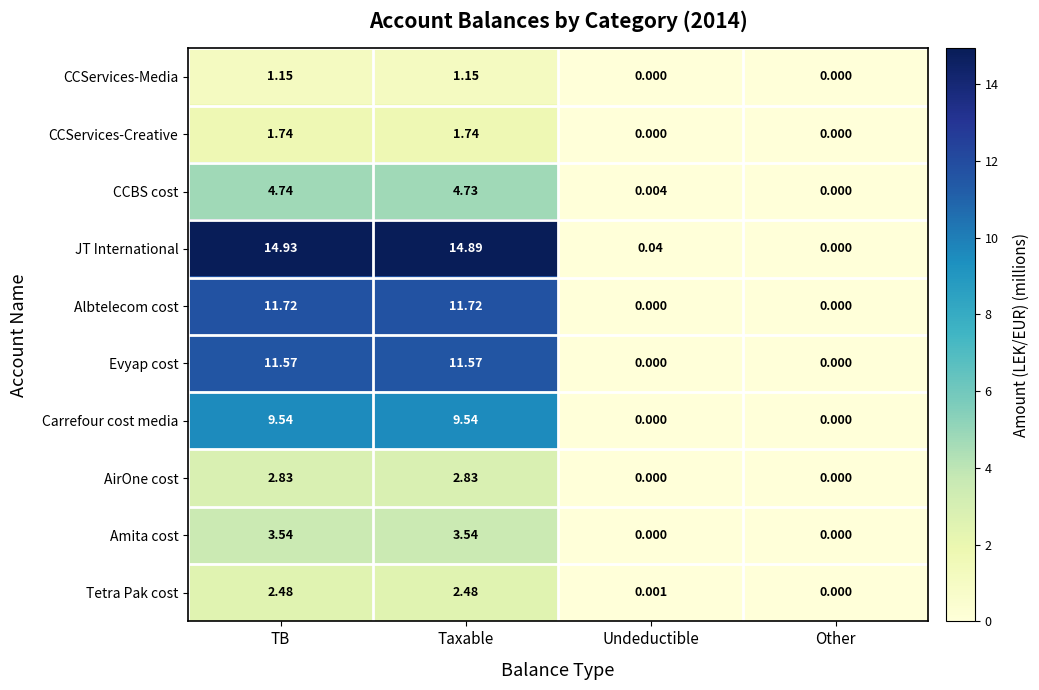

Where does the CCBS cost series first go above 4?

TB